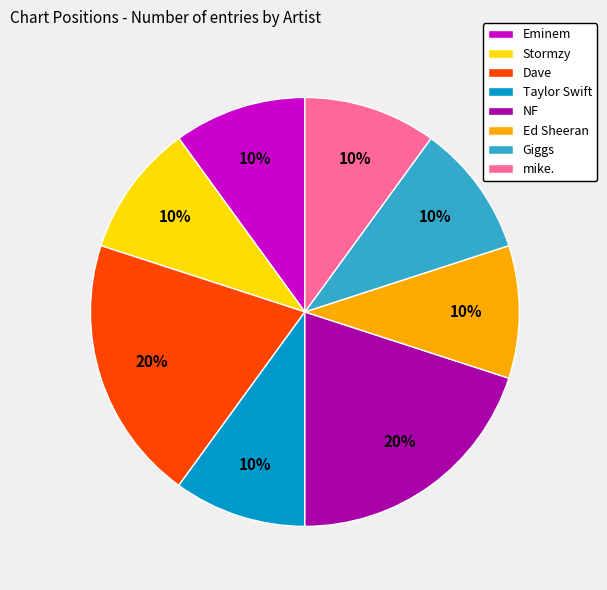

To the nearest percent, what is the average slice percentage?

12%